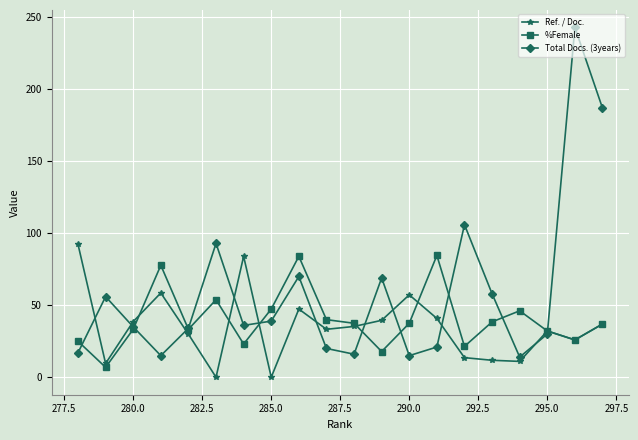

Which series has the largest total across all categories?

Total Docs. (3years)